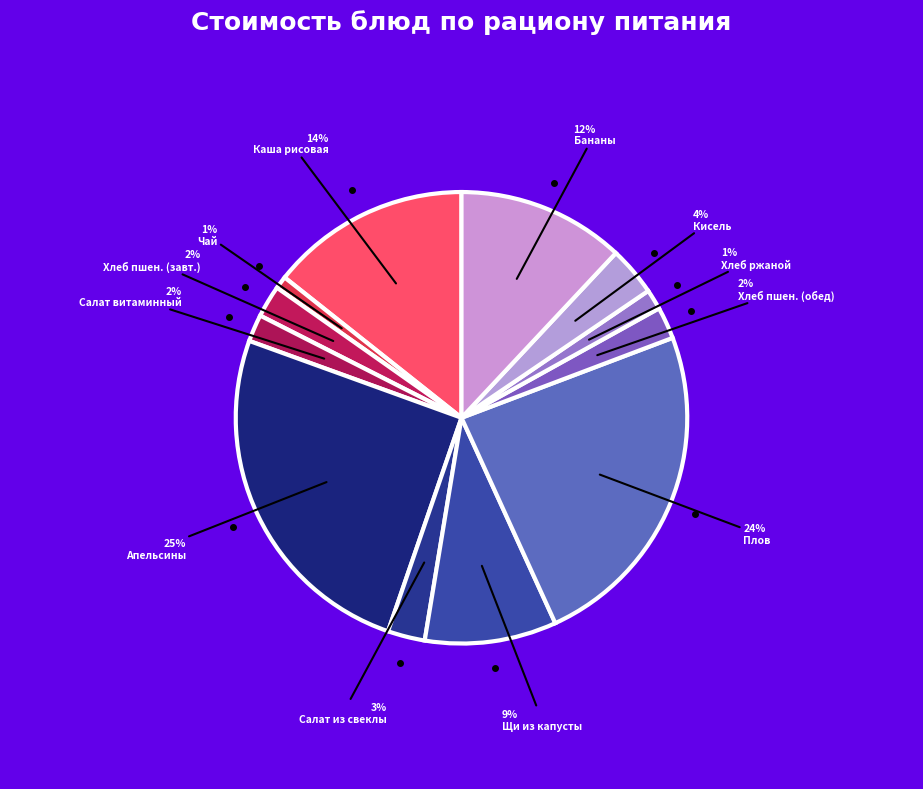

Is there a majority slice in this chart?

No